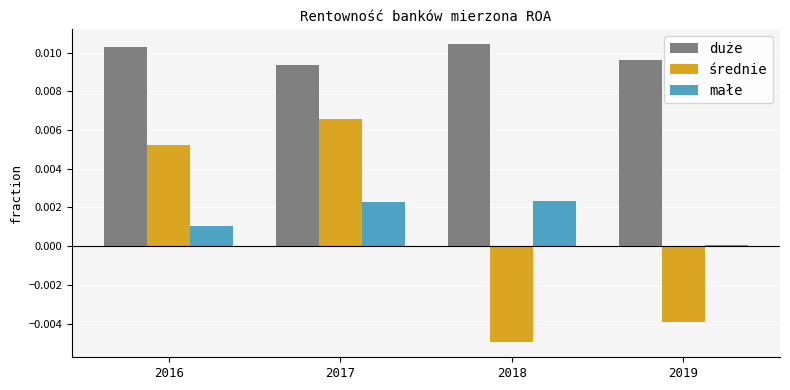

How many bars are there in each group?

3